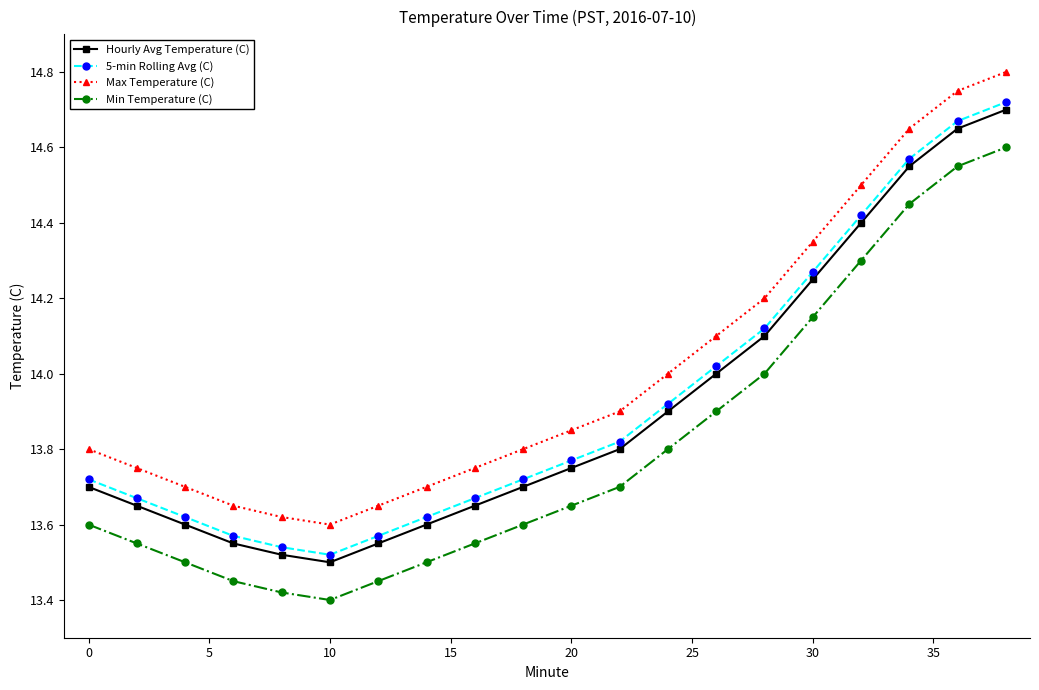

True or false: Hourly Avg Temperature (C) and 5-min Rolling Avg (C) intersect in this chart.

False